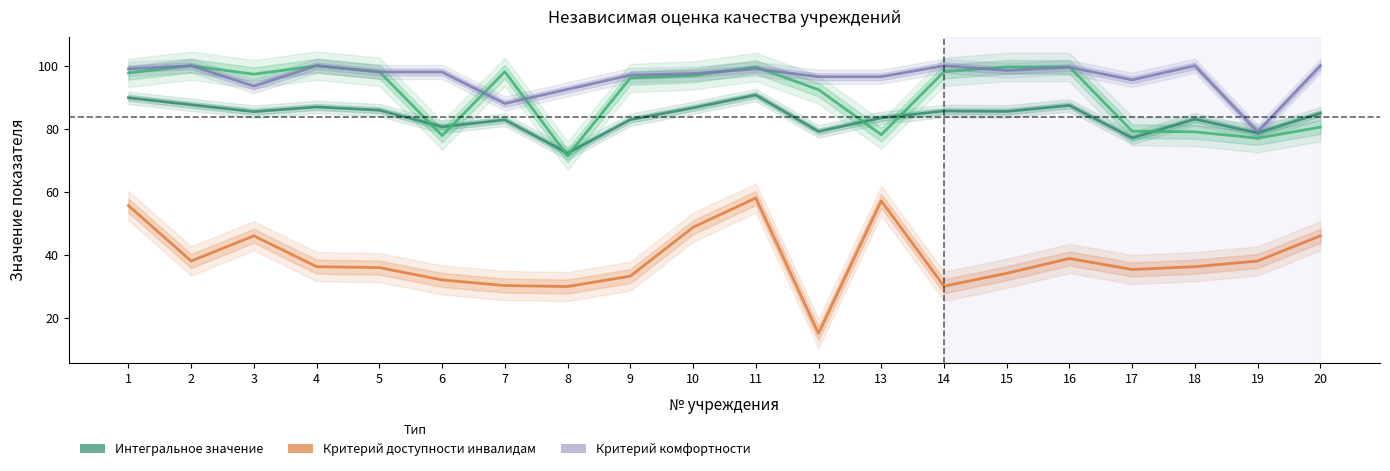

Which series has the widest spread of values?

Критерий доступности инвалидам